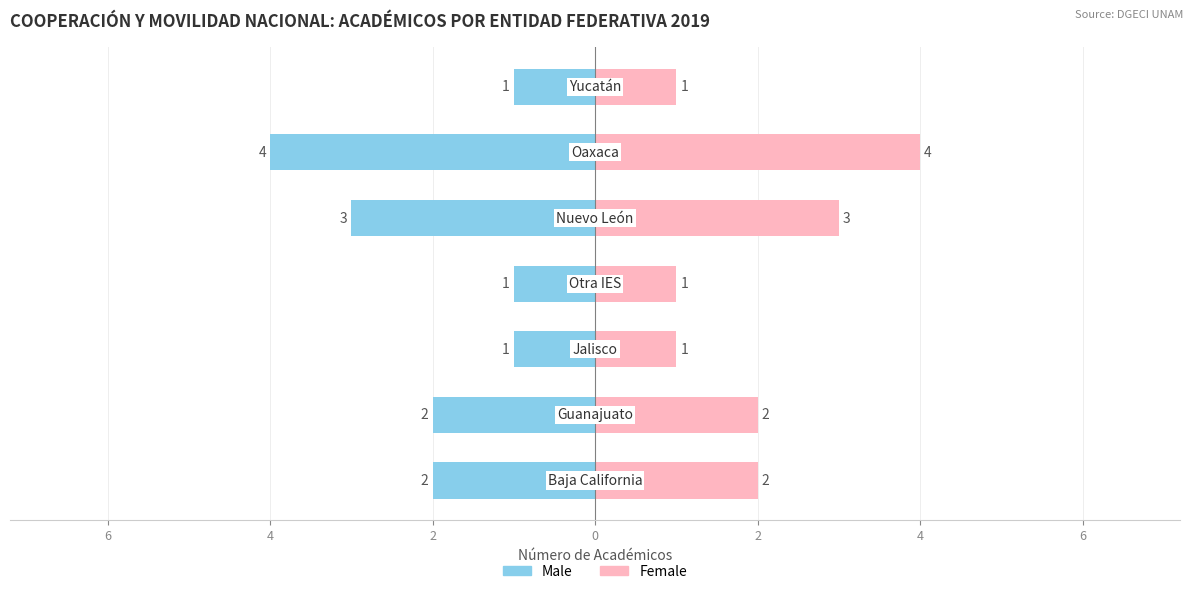

Between 4 and 2, which series saw the biggest shift?

Male